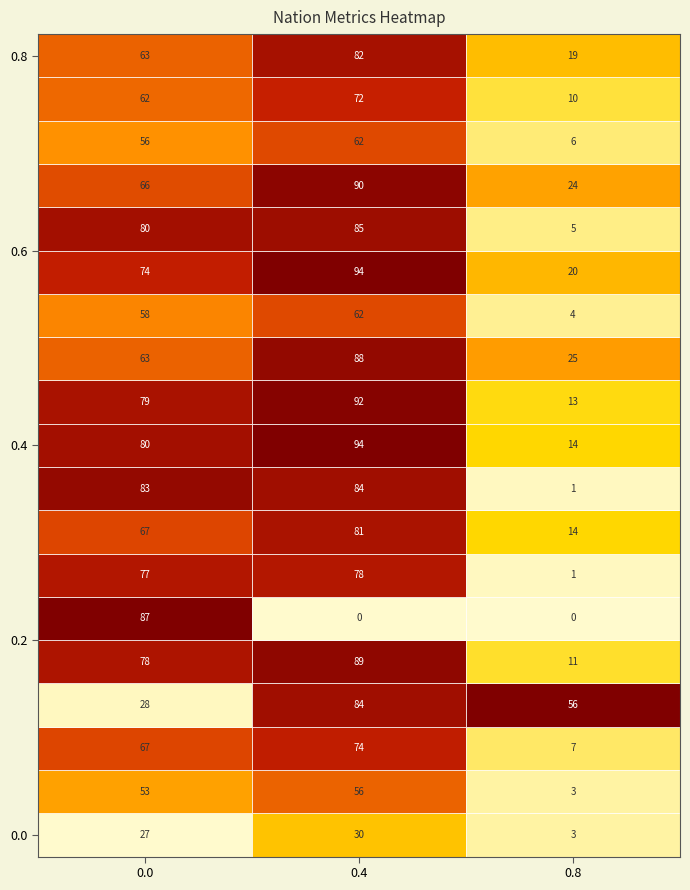

At which category is the sum across all series the highest?

0.4